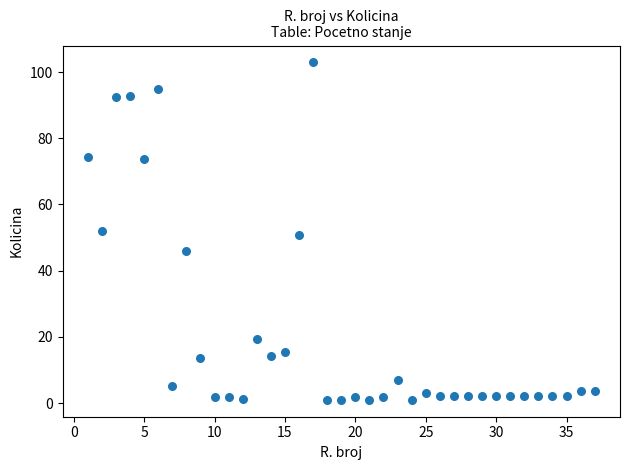

What is the range of X values (max minus min)?

36.0